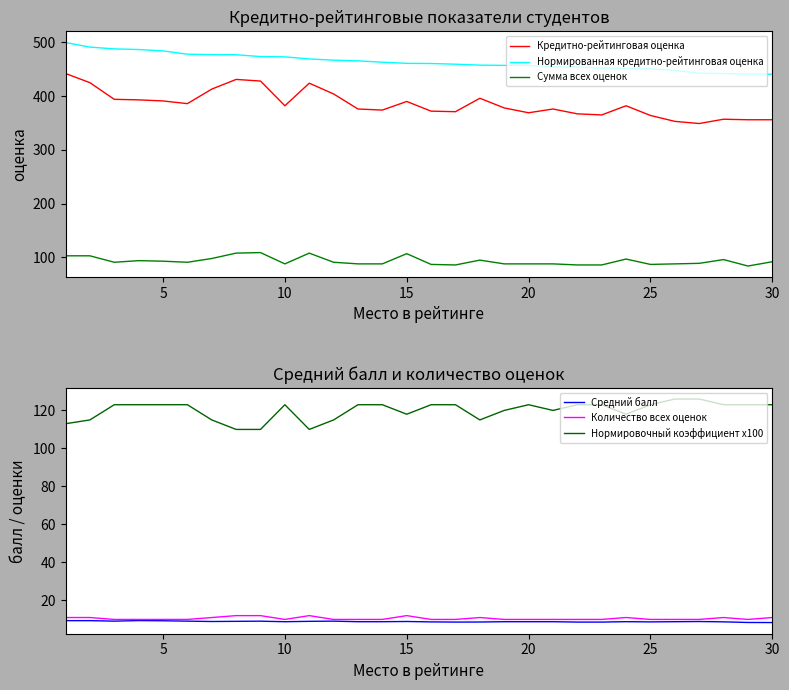

List the series in order of their peak value, highest first.

Нормированная кредитно-рейтинговая оценка, Кредитно-рейтинговая оценка, Нормировочный коэффициент x100, Сумма всех оценок, Количество всех оценок, Средний балл